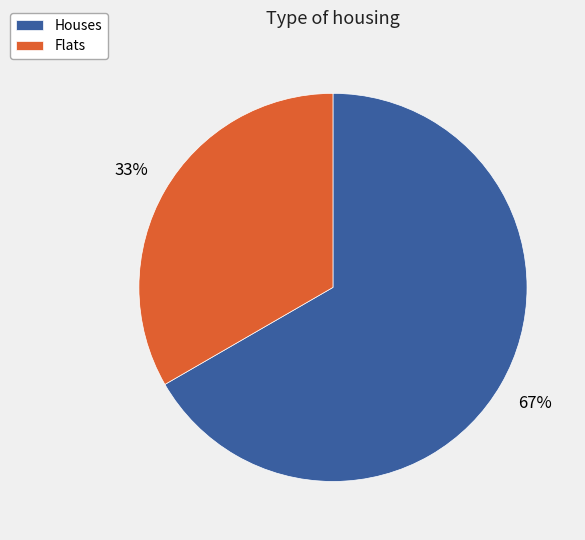

Which category has the smallest portion of the pie?

Flats